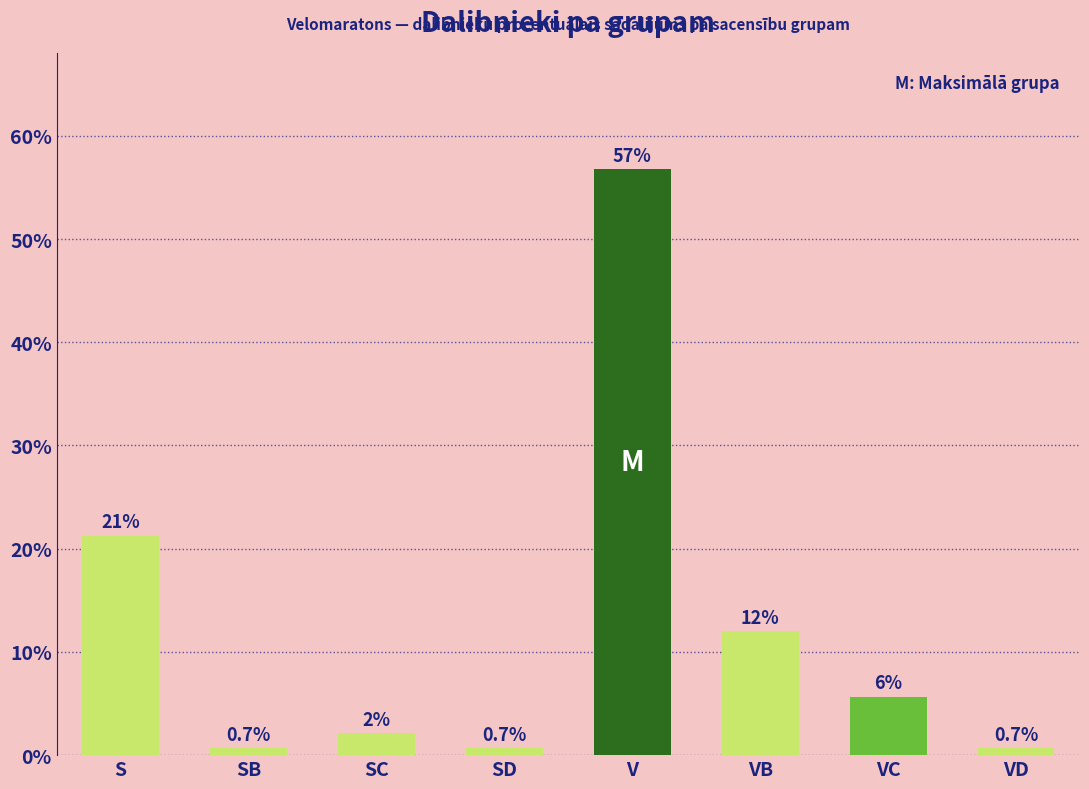

How many categories are shown in the chart?

8